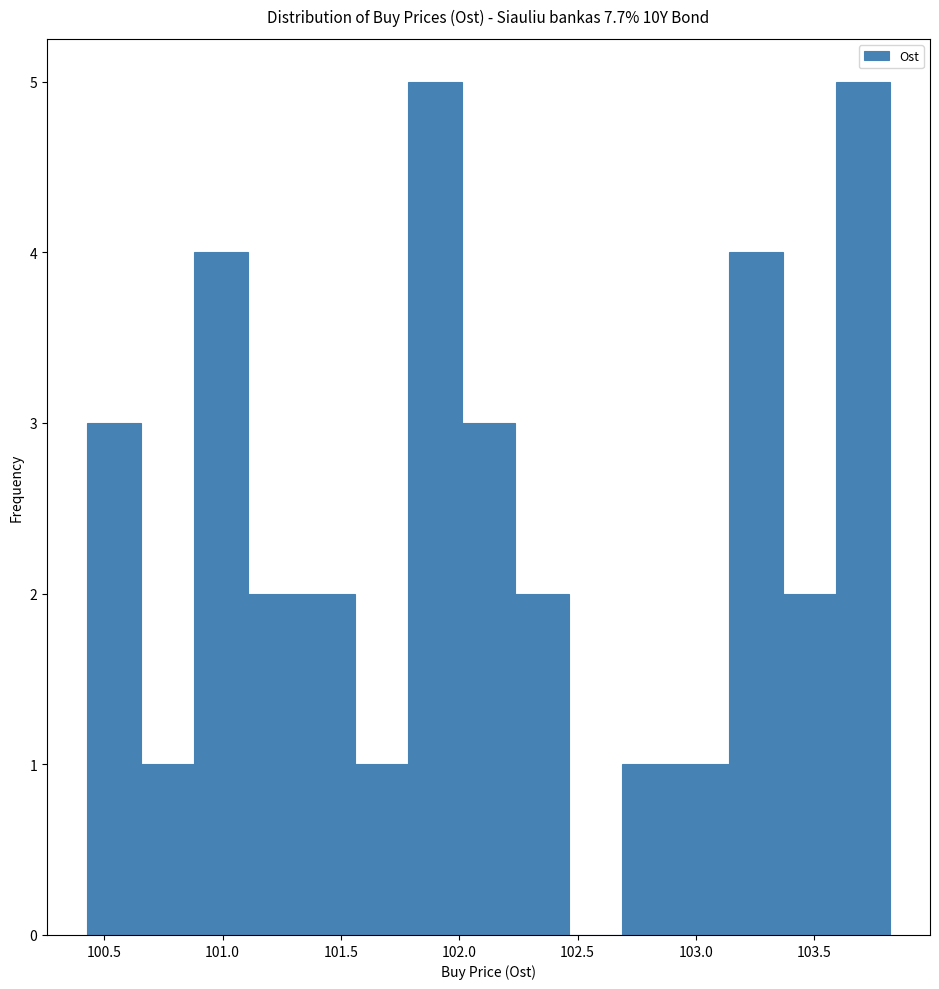

Reading left to right, list every bar in this chart as the range it spans on the x-axis followed by its height. Neither the bar edges nor the heights are printed on the chart, so give them approximately, as read against the axes.

100.45 to 100.65: 3
100.65 to 100.90: 1
100.90 to 101.10: 4
101.10 to 101.35: 2
101.35 to 101.55: 2
101.55 to 101.80: 1
101.80 to 102.00: 5
102.00 to 102.25: 3
102.25 to 102.45: 2
102.45 to 102.70: 0
102.70 to 102.90: 1
102.90 to 103.15: 1
103.15 to 103.35: 4
103.35 to 103.60: 2
103.60 to 103.80: 5